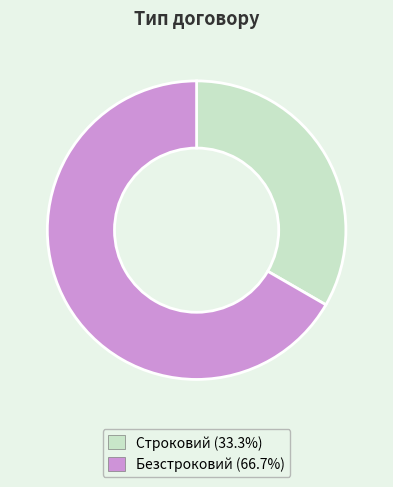

Is there any slice that represents more than half of the pie?

Yes